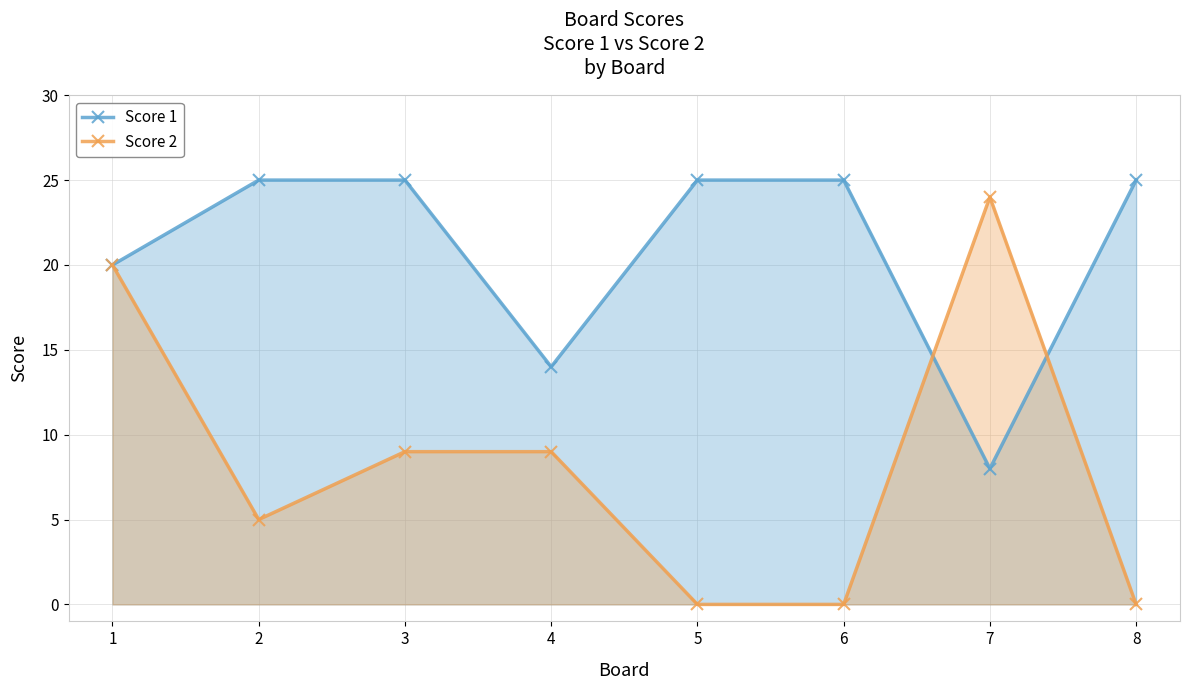

Between which two adjacent categories do Score 2 and Score 1 first intersect?

6 and 7